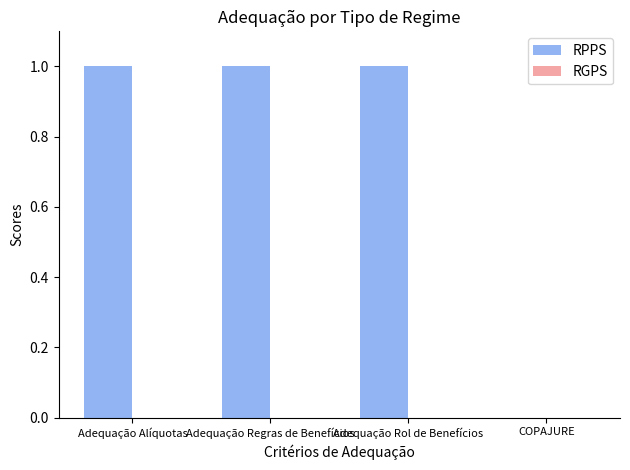

The value at Adequação Rol de Benefícios is 0. True or false?

False